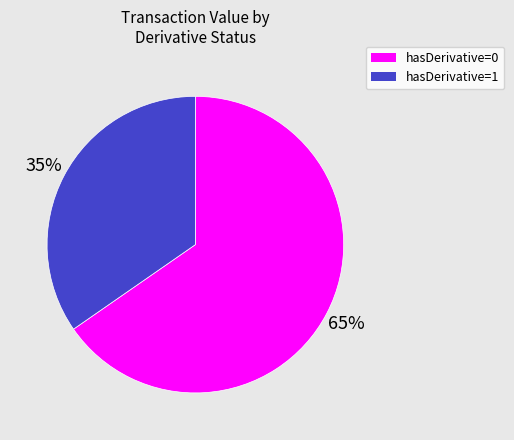

Rank the categories by value from highest to lowest.

hasDerivative=0, hasDerivative=1